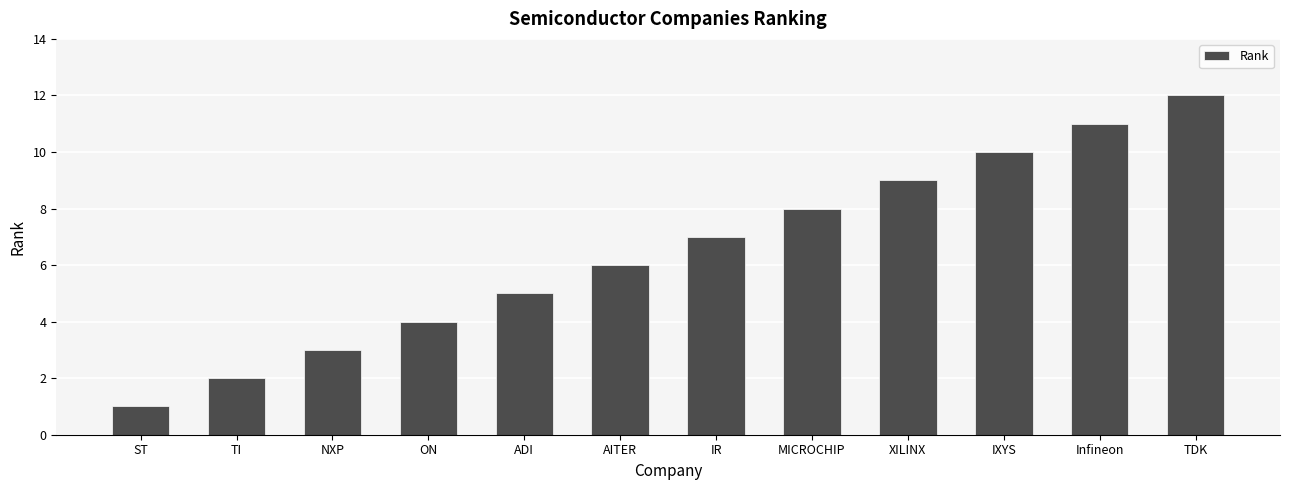

What is the ratio of the value at IXYS to the value at NXP?

3.3